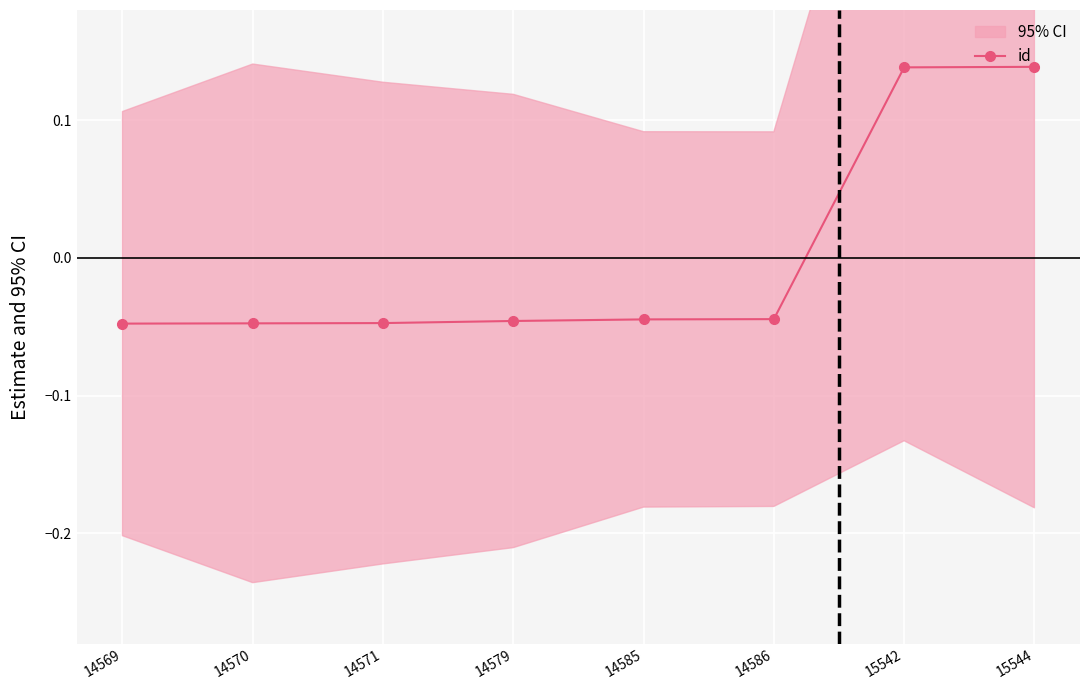

Does the chart display data point markers on the line(s)?

Yes